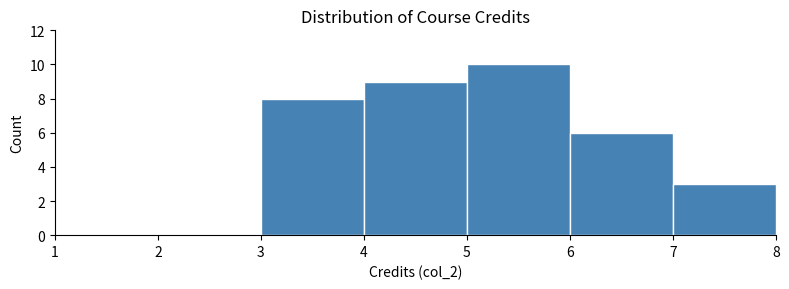

Reading left to right, transcribe this chart: for each bar, give the range it covers on the x-axis and its height. The values are not printed on the chart, so give them approximately, as read against the axis.

1 to 2: 0
2 to 3: 0
3 to 4: 8
4 to 5: 9
5 to 6: 10
6 to 7: 6
7 to 8: 3